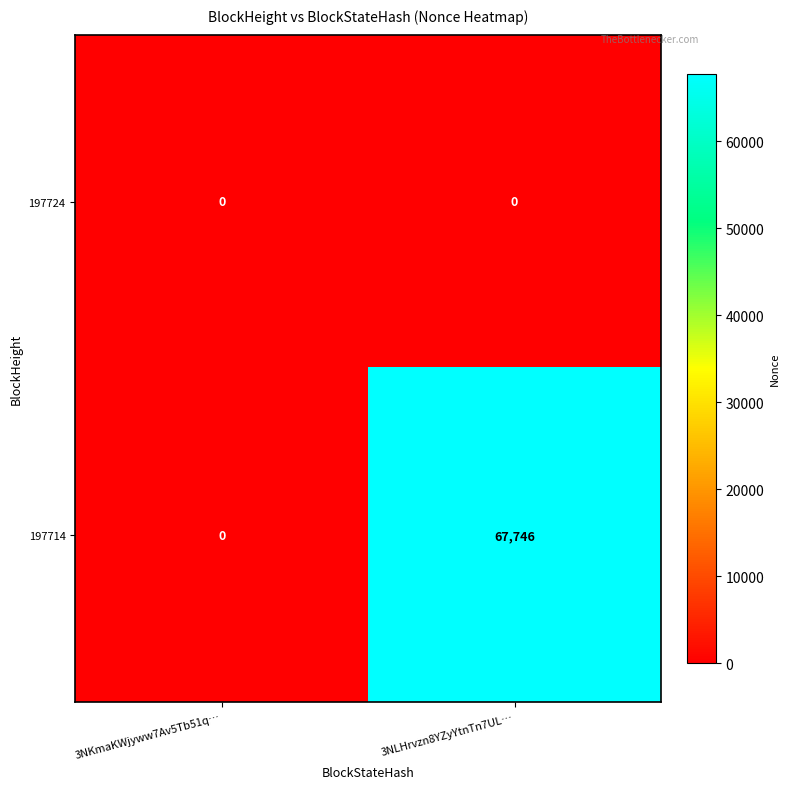

What is the greatest value displayed?

67746